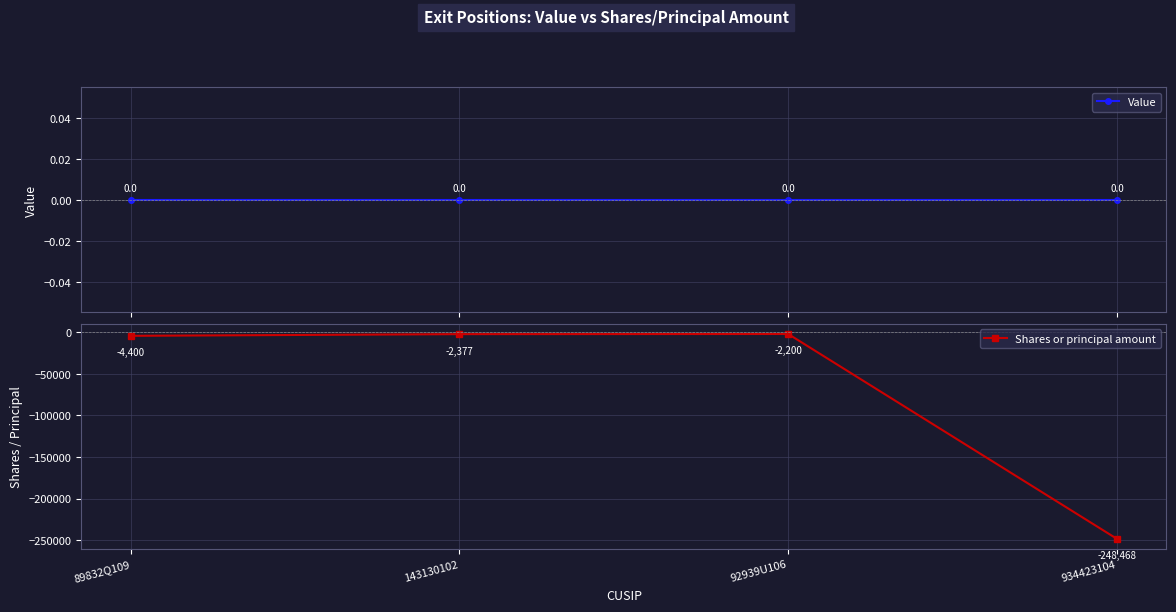

Between 92939U106 and 934423104, which series saw the biggest shift?

Shares or principal amount